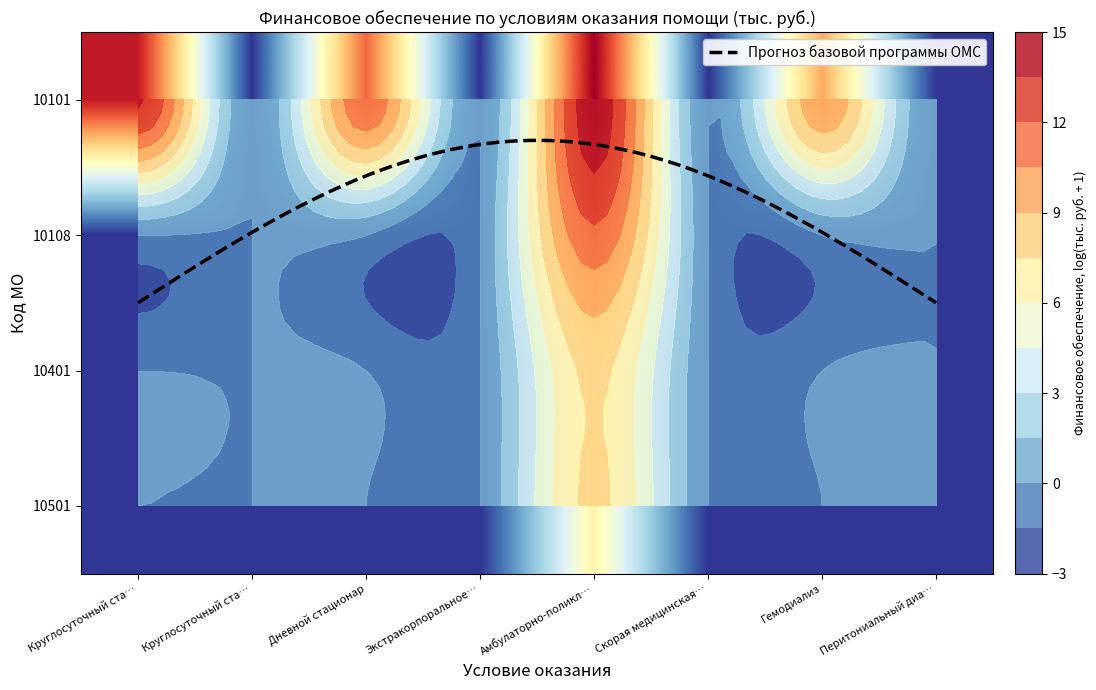

Is it true that 10501 equals 0.0 at Круглосуточный ста…?

True